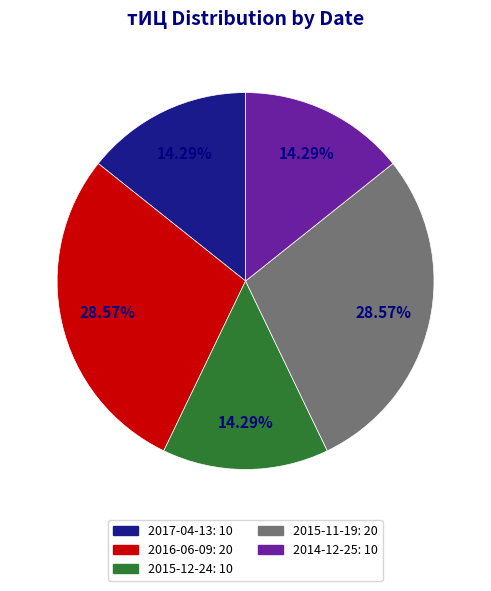

Is the sum of 2015-11-19: 20 and 2014-12-25: 10 greater than half?

No